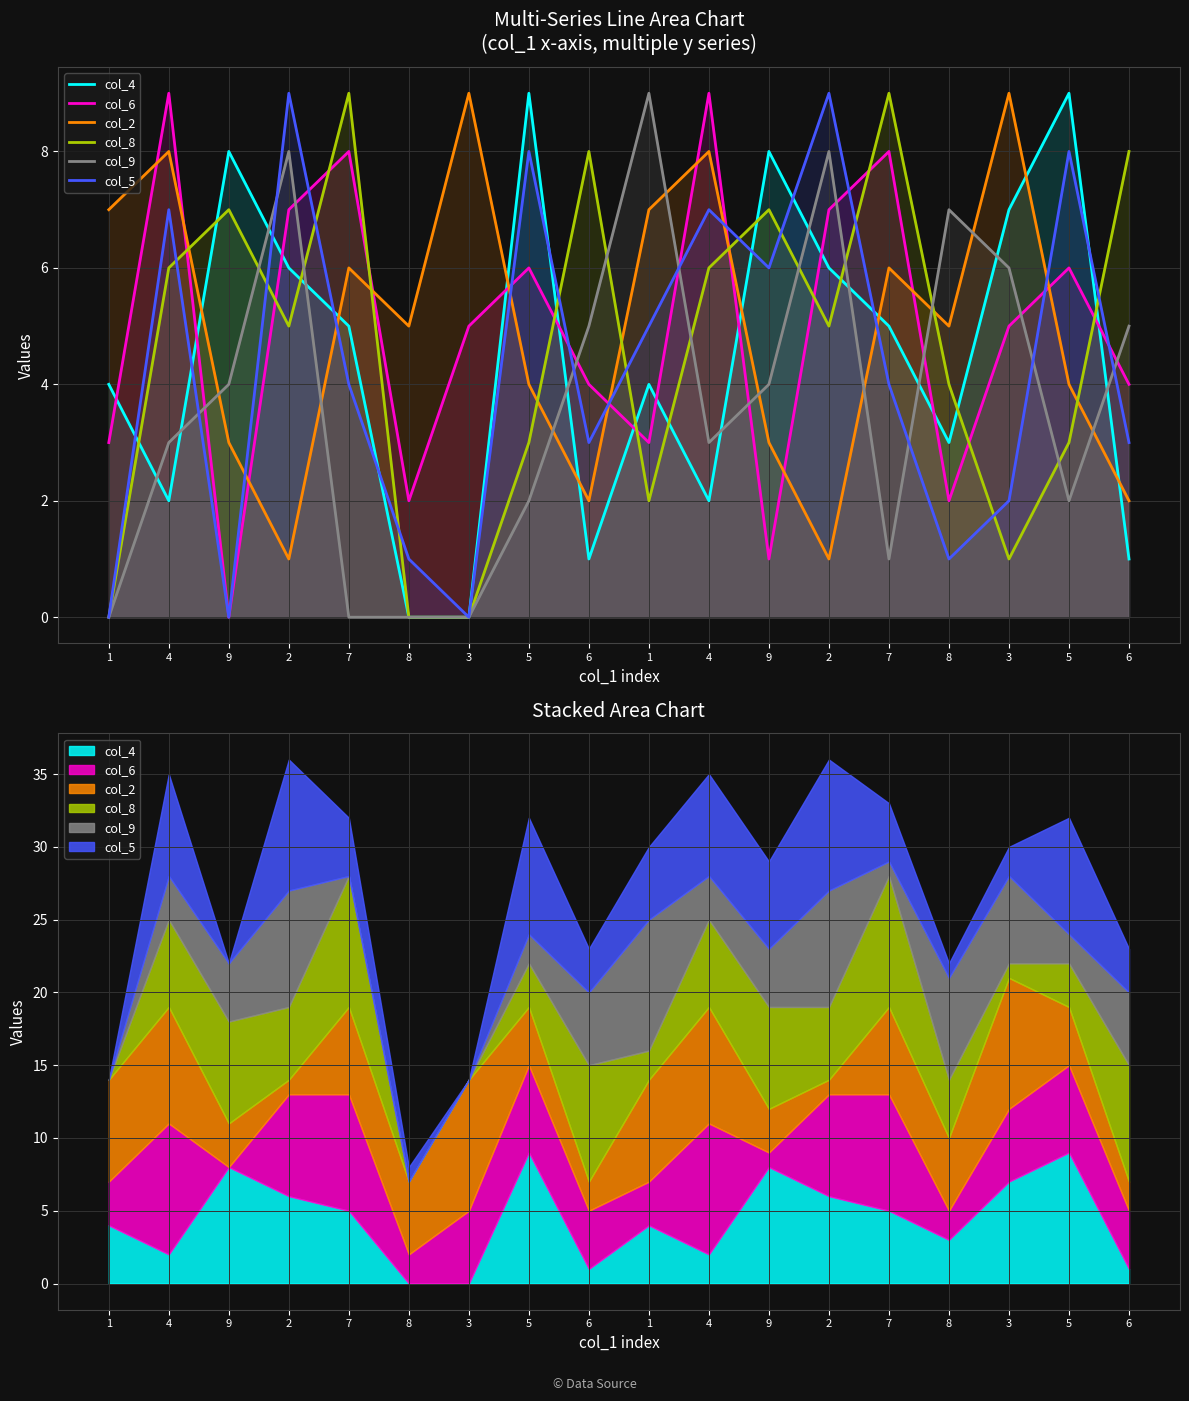

The col_4 series shows 12 at 9. True or false?

False